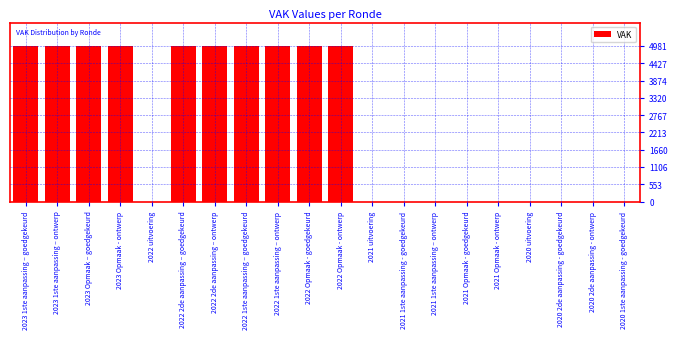

Reading right to left, list all the values displayed in this chart.

2020 1ste aanpassing - goedgekeurd=0	2020 2de aanpassing - ontwerp=0	2020 2de aanpassing - goedgekeurd=0	2020 uitvoering=0	2021 Opmaak - ontwerp=0	2021 Opmaak - goedgekeurd=0	2021 1ste aanpassing – ontwerp=0	2021 1ste aanpassing - goedgekeurd=0	2021 uitvoering=0	2022 Opmaak - ontwerp=4981	2022 Opmaak - goedgekeurd=4981	2022 1ste aanpassing – ontwerp=4981	2022 1ste aanpassing – goedgekeurd=4981	2022 2de aanpassing – ontwerp=4981	2022 2de aanpassing – goedgekeurd=4981	2022 uitvoering=0	2023 Opmaak - ontwerp=4981	2023 Opmaak – goedgekeurd=4981	2023 1ste aanpassing – ontwerp=4981	2023 1ste aanpassing – goedgekeurd=4981